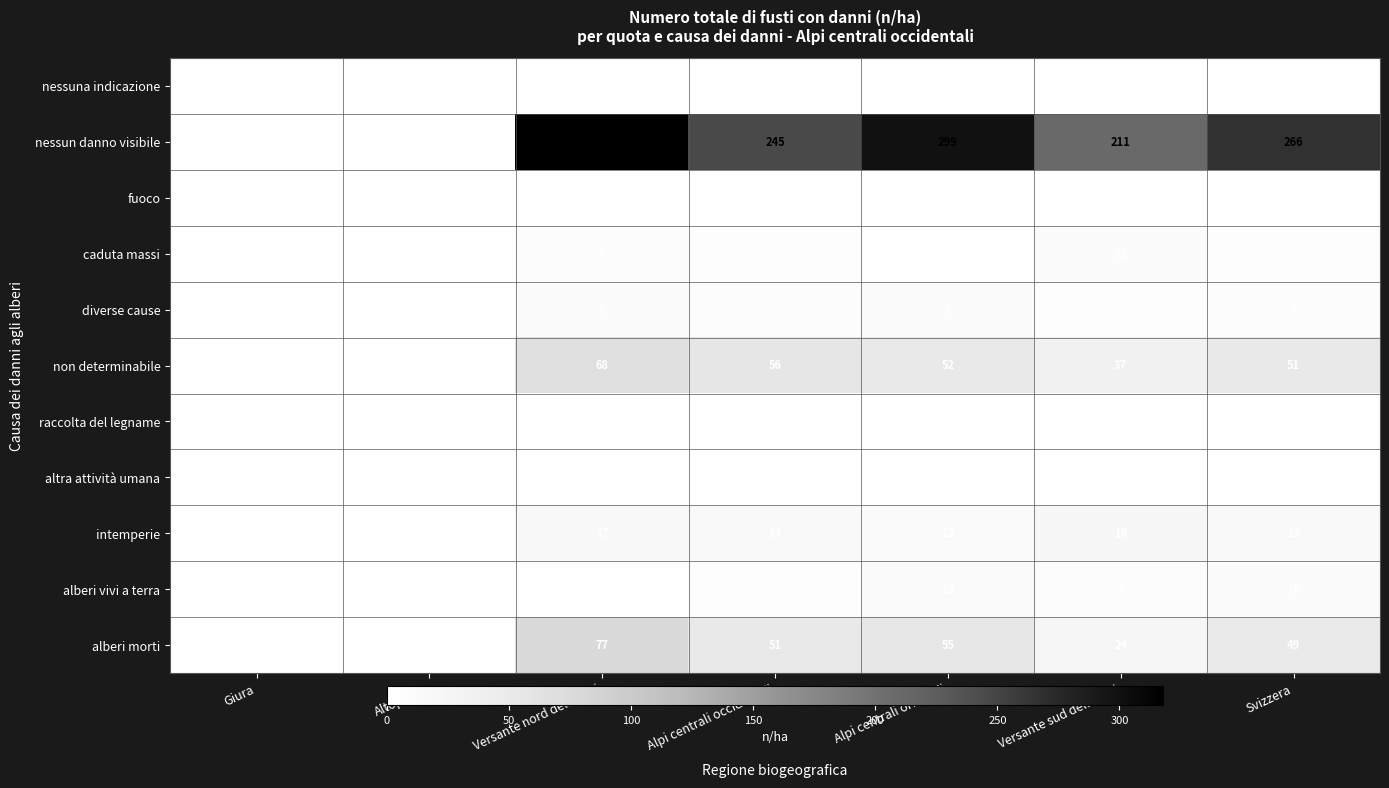

True or false: alberi morti has a value of 36 at Alpi centrali orientali.

False